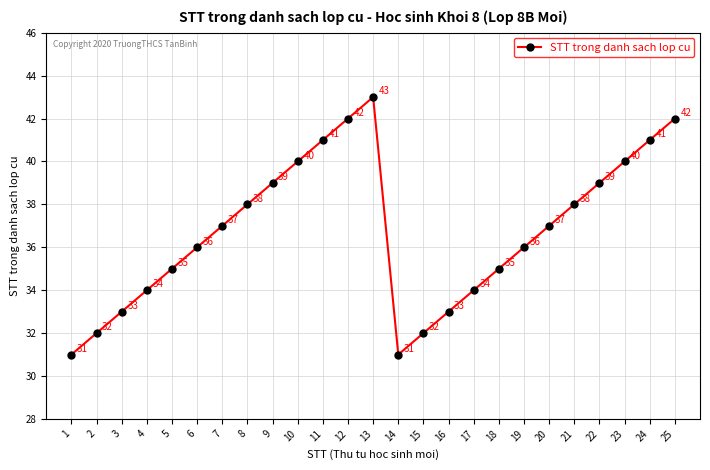

At which category does the data reach its first local peak?

13